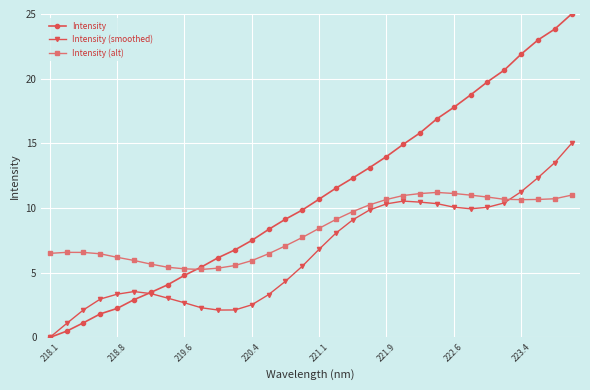

Does the chart have visible grid lines?

Yes